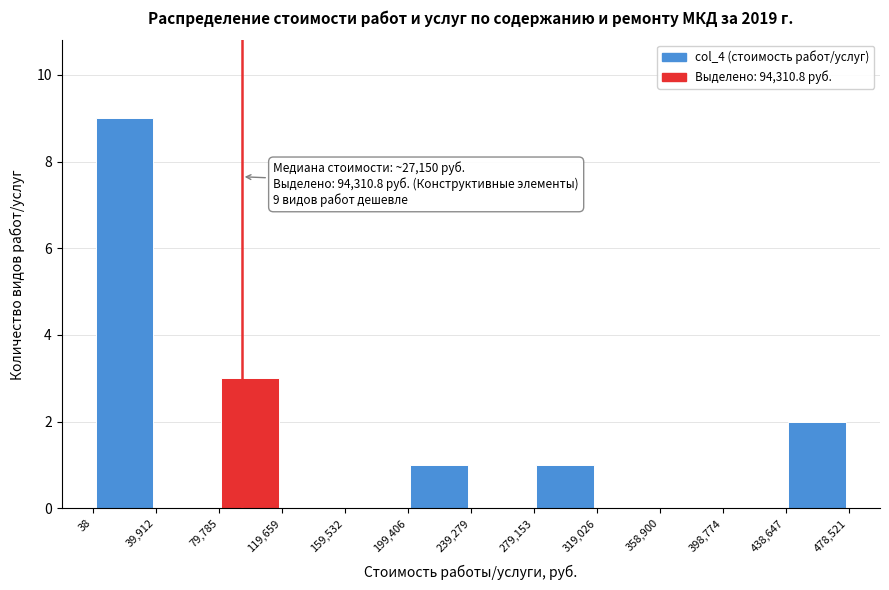

Over which range of the x-axis is the bar tallest?

38 to 39,912